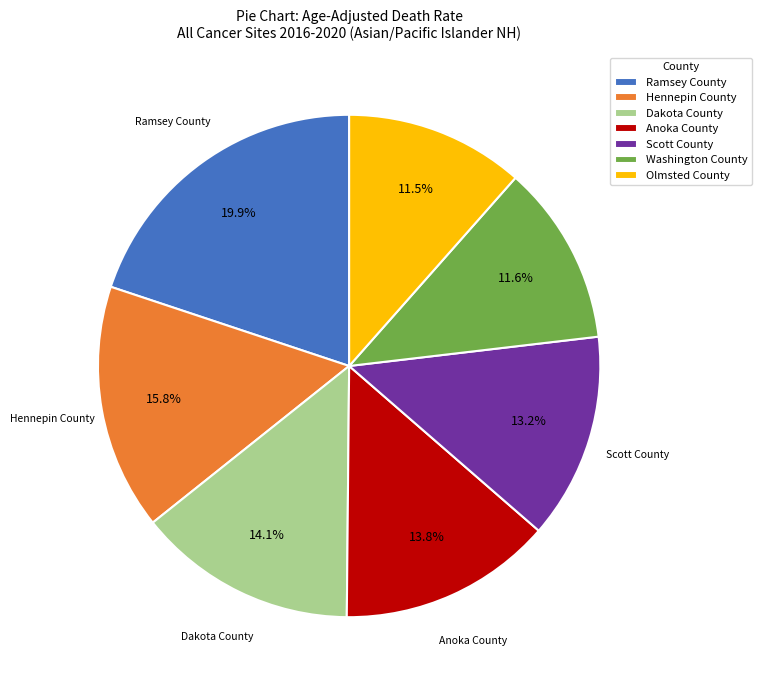

To the nearest percent, what percentage of the pie is Scott County?

13%